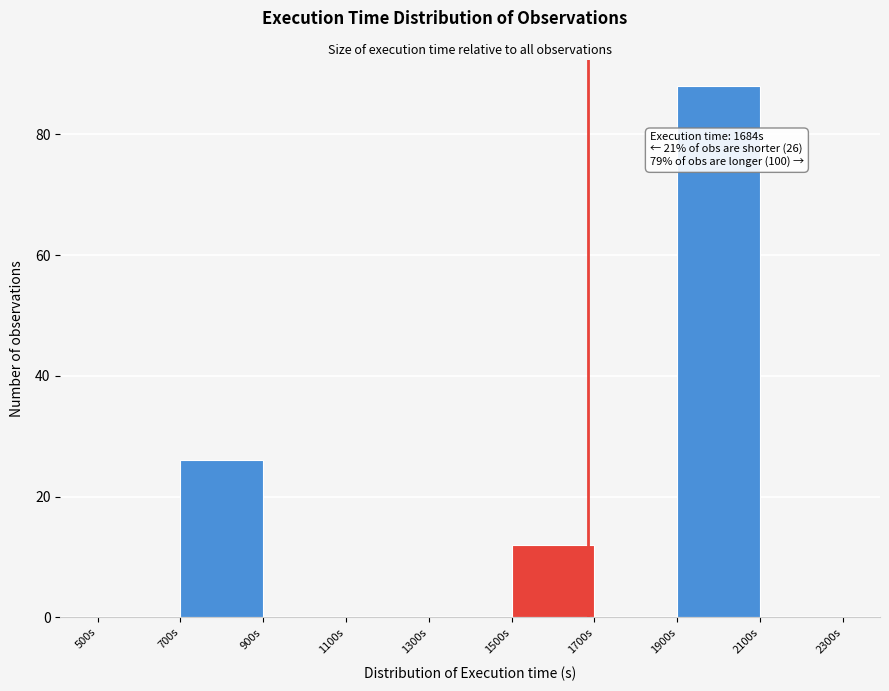

Over which range of the x-axis is the bar tallest?

1900 to 2100